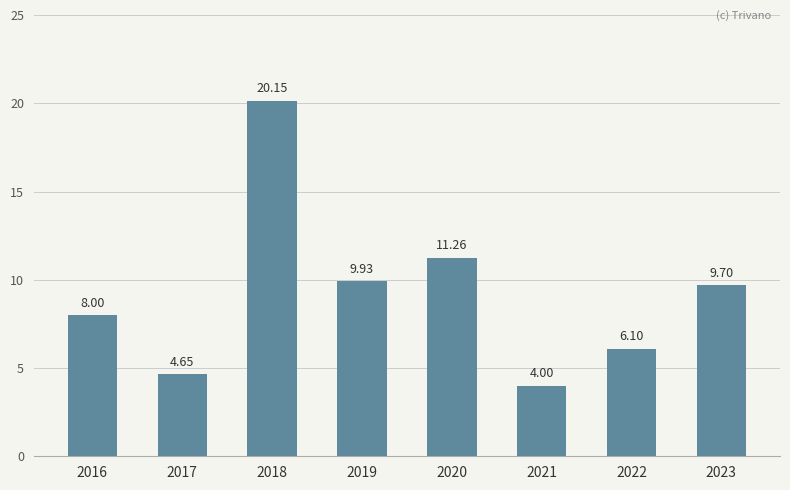

True or false: the data shows 8.0 at 2016.

True